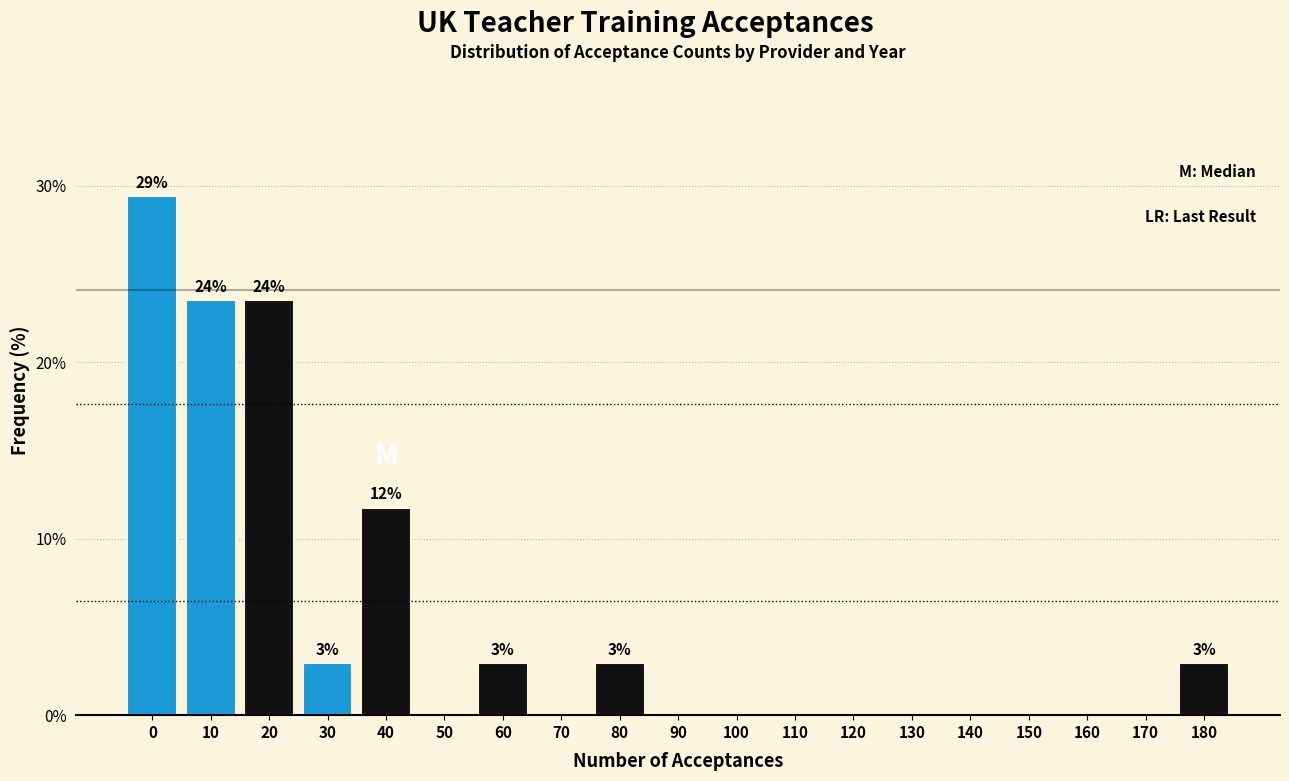

Reading left to right, transcribe all the data shown in this chart.

0=29.4	10=23.5	20=23.5	30=2.9	40=11.8	50=0.0	60=2.9	70=0.0	80=2.9	90=0.0	100=0.0	110=0.0	120=0.0	130=0.0	140=0.0	150=0.0	160=0.0	170=0.0	180=2.9